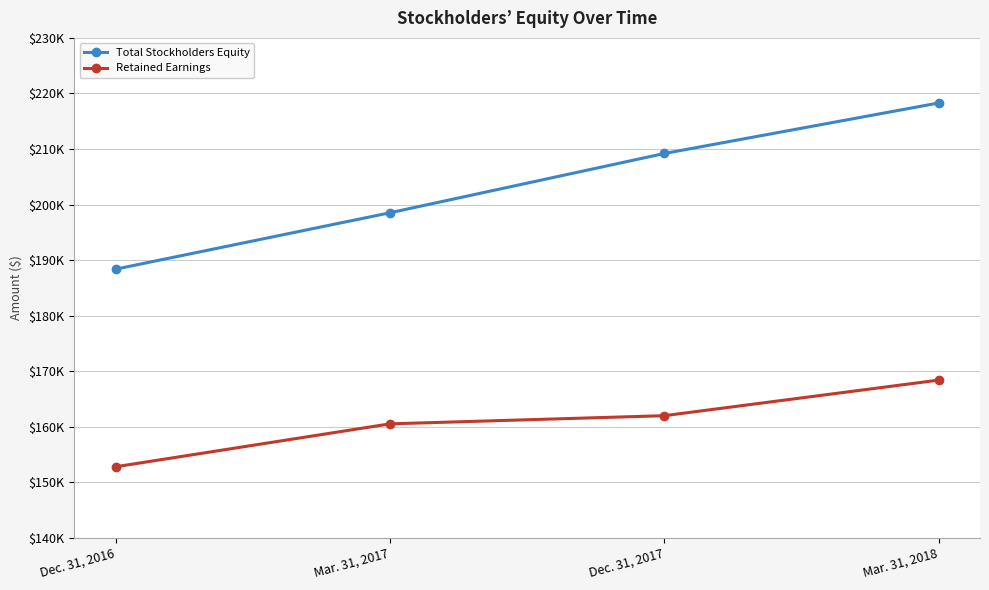

True or false: Total Stockholders Equity has more than 2 points higher than both neighbors.

False